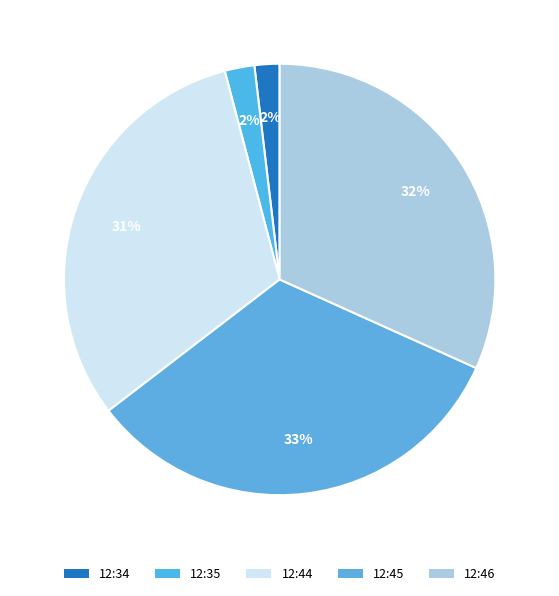

How many segments does this pie chart have?

5